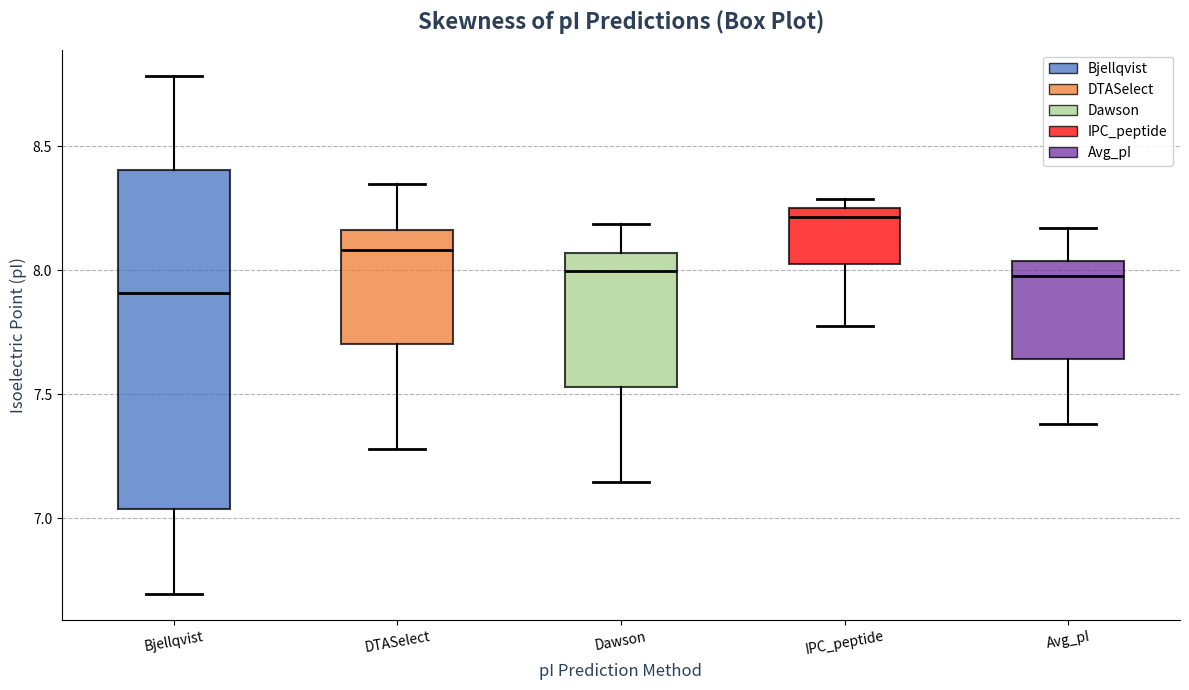

Which box has the highest median line?

IPC_peptide